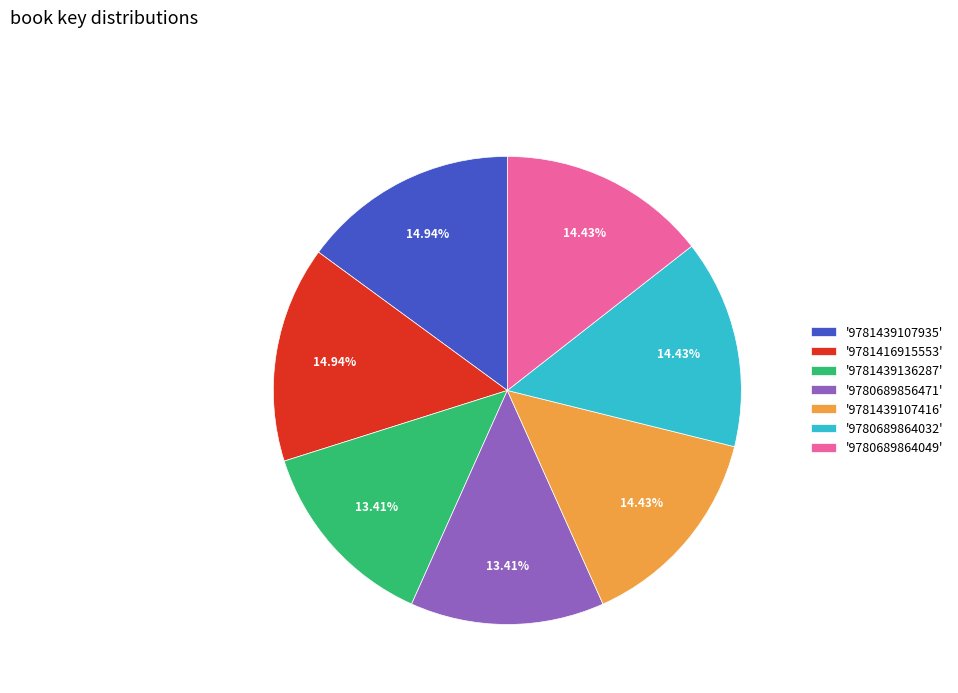

Combined, do '9780689864049' and '9781439107416' account for over 50%?

No